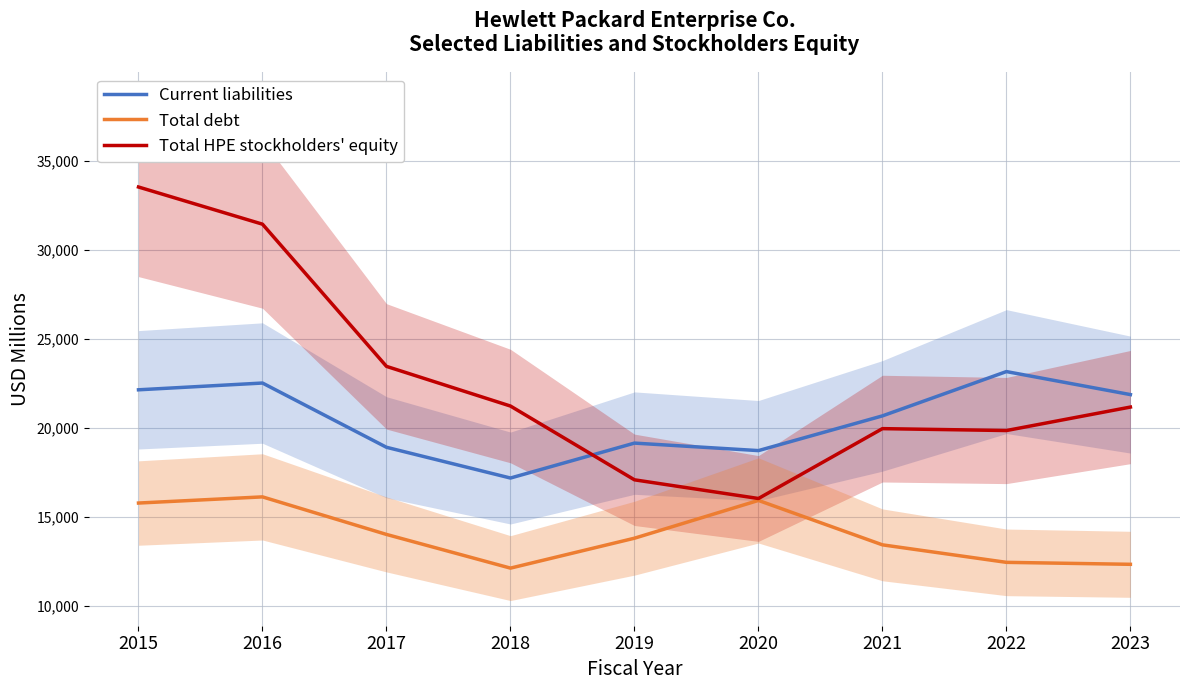

Reading left to right, extract all data points from this chart.

Current liabilities: 2015=22151	2016=22531	2017=18924	2018=17198	2019=19159	2020=18738	2021=20687	2022=23174	2023=21882
Total debt: 2015=15794	2016=16140	2017=14032	2018=12141	2019=13820	2020=15941	2021=13448	2022=12465	2023=12355
Total HPE stockholders' equity: 2015=33535	2016=31448	2017=23466	2018=21239	2019=17098	2020=16049	2021=19971	2022=19864	2023=21182